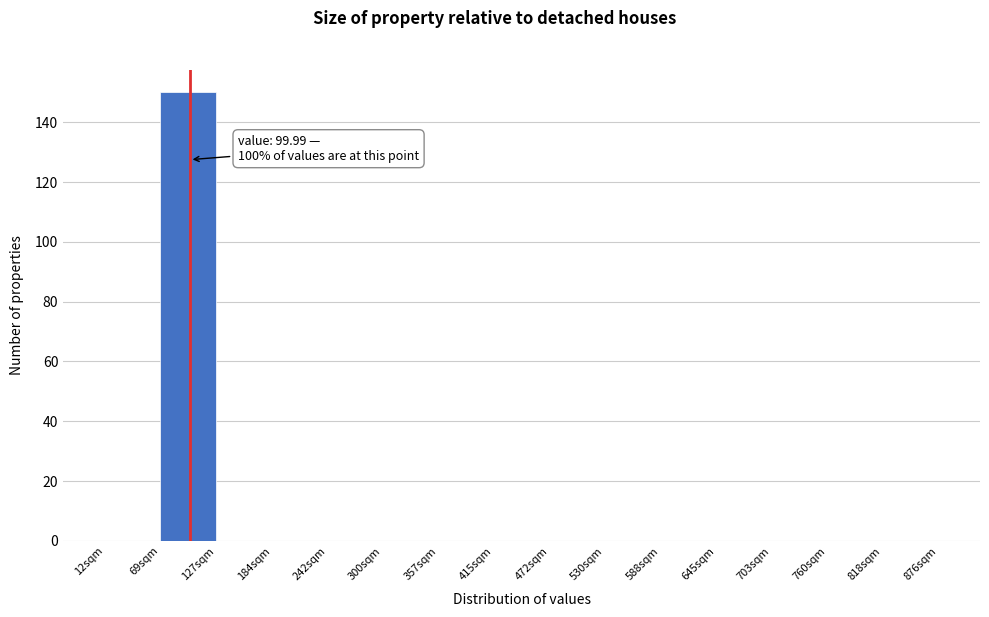

Which range on the x-axis has the tallest bar?

70 to 130